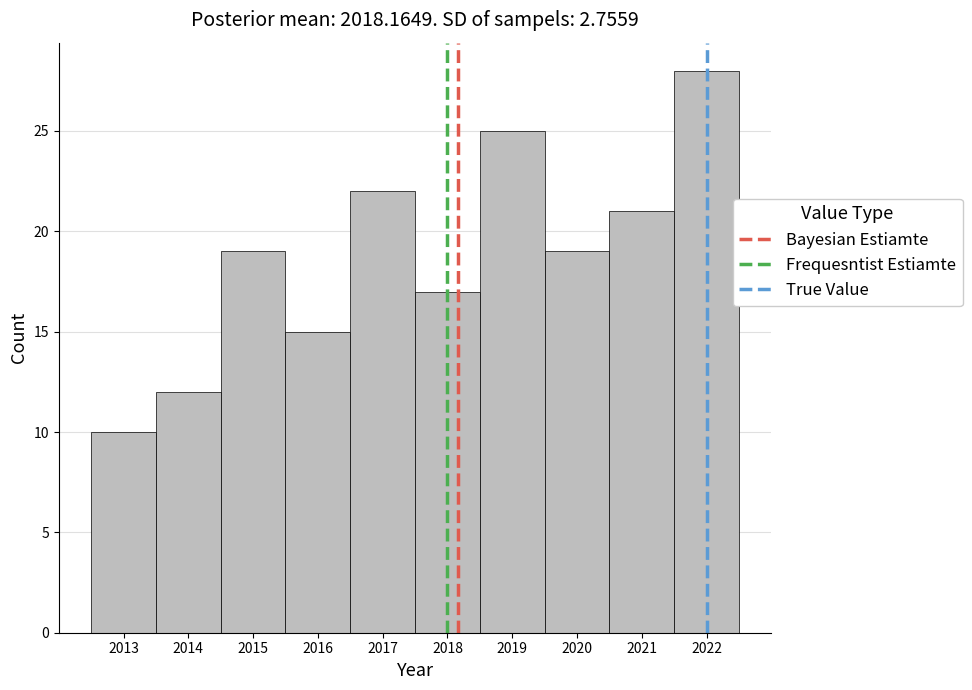

Which range on the x-axis has the tallest bar?

2021.5 to 2022.5